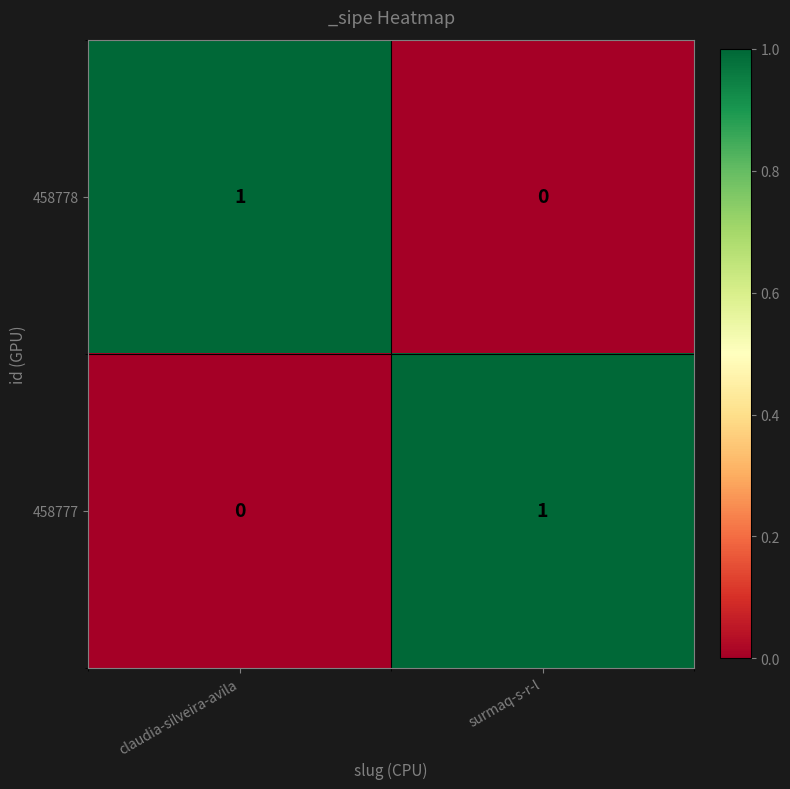

How many data points does each series have?

2